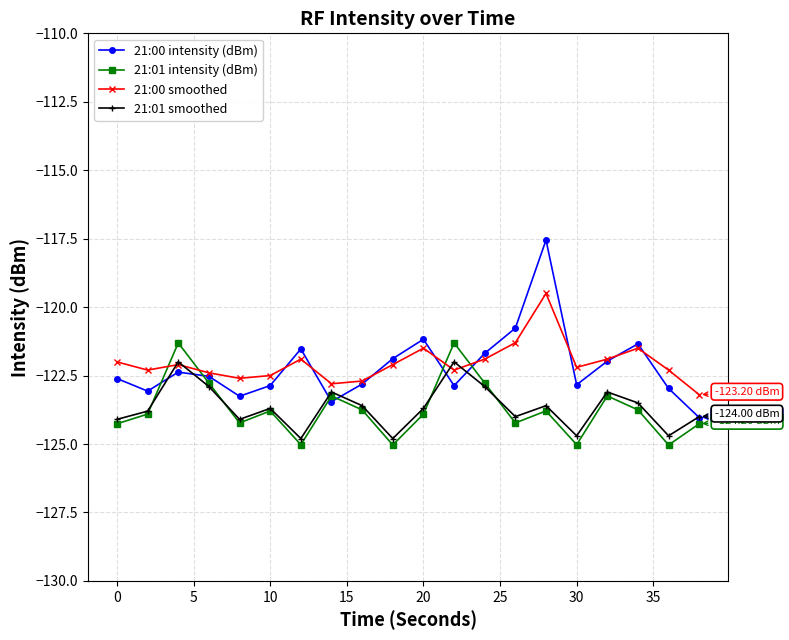

List the series in order of their peak value, highest first.

21:00 intensity (dBm), 21:00 smoothed, 21:01 intensity (dBm), 21:01 smoothed